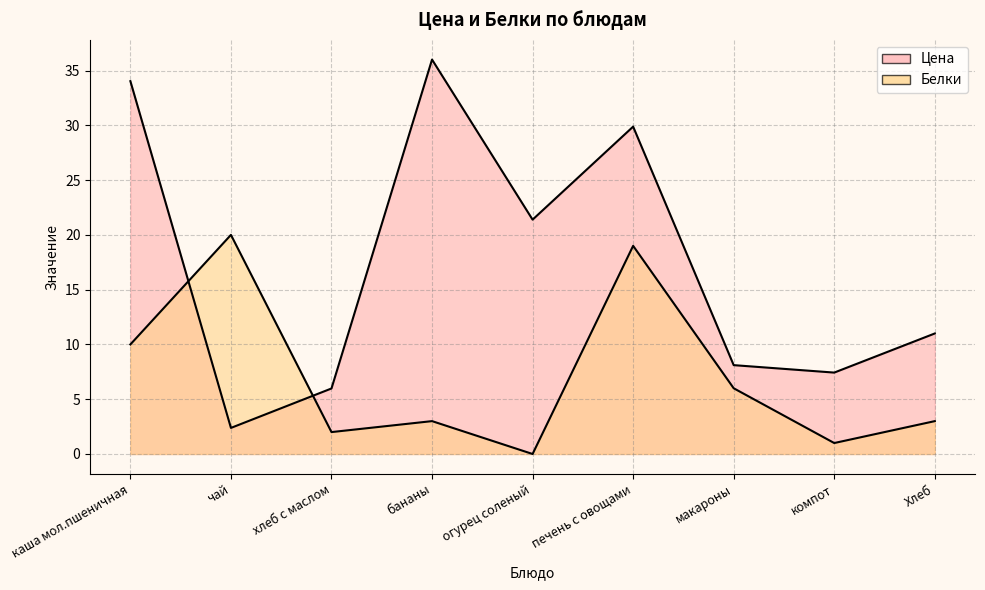

Rank the categories by Белки value from lowest to highest.

огурец соленый, компот, хлеб с маслом, бананы, Хлеб, макароны, каша мол.пшеничная, печень с овощами, чай